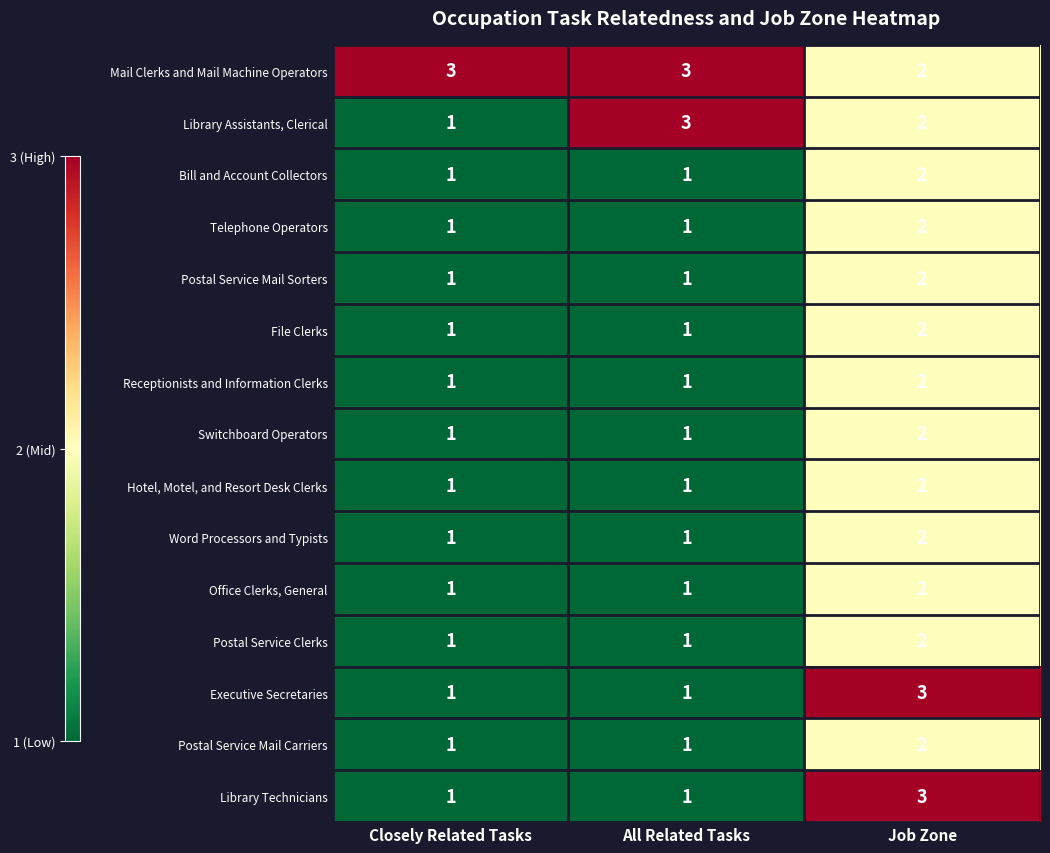

Where is Library Assistants, Clerical nearest to the value 2?

Job Zone